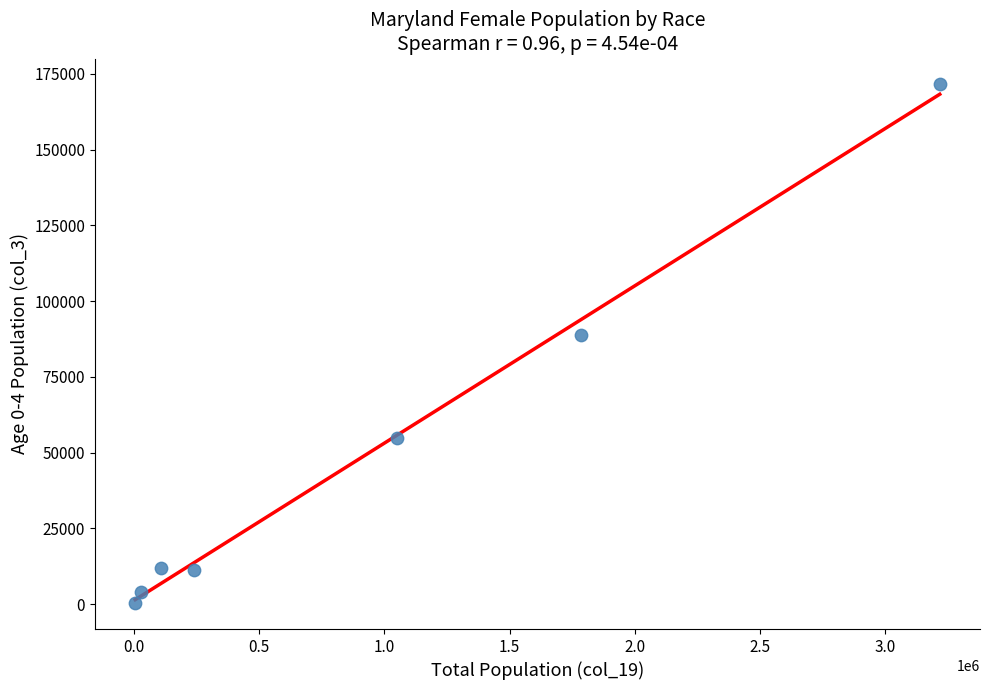

What Y value in the scatter plot is closest to 85937?

88731